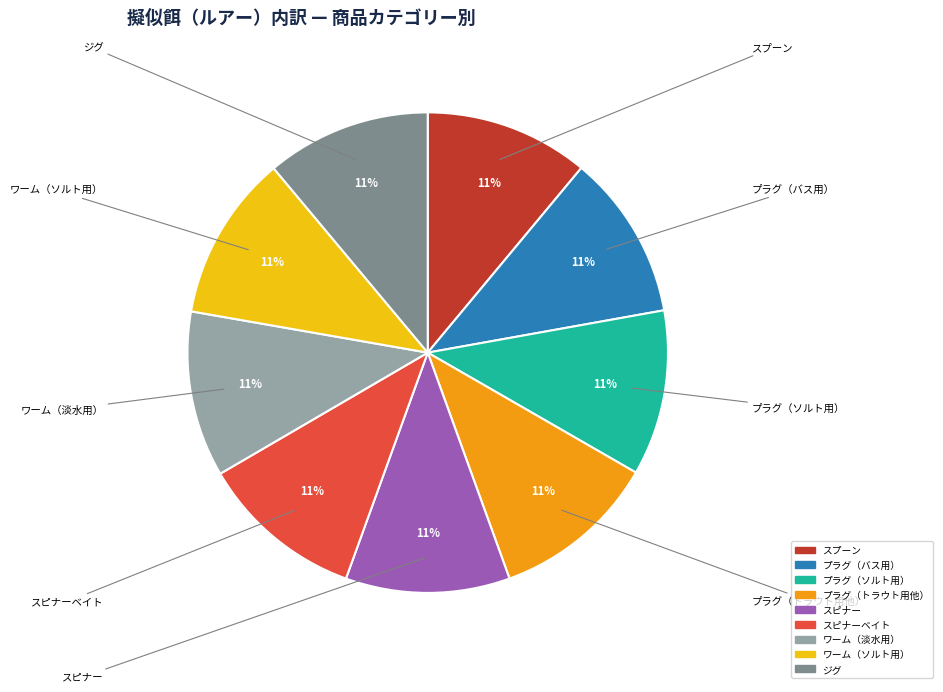

Does any single category account for the majority?

No